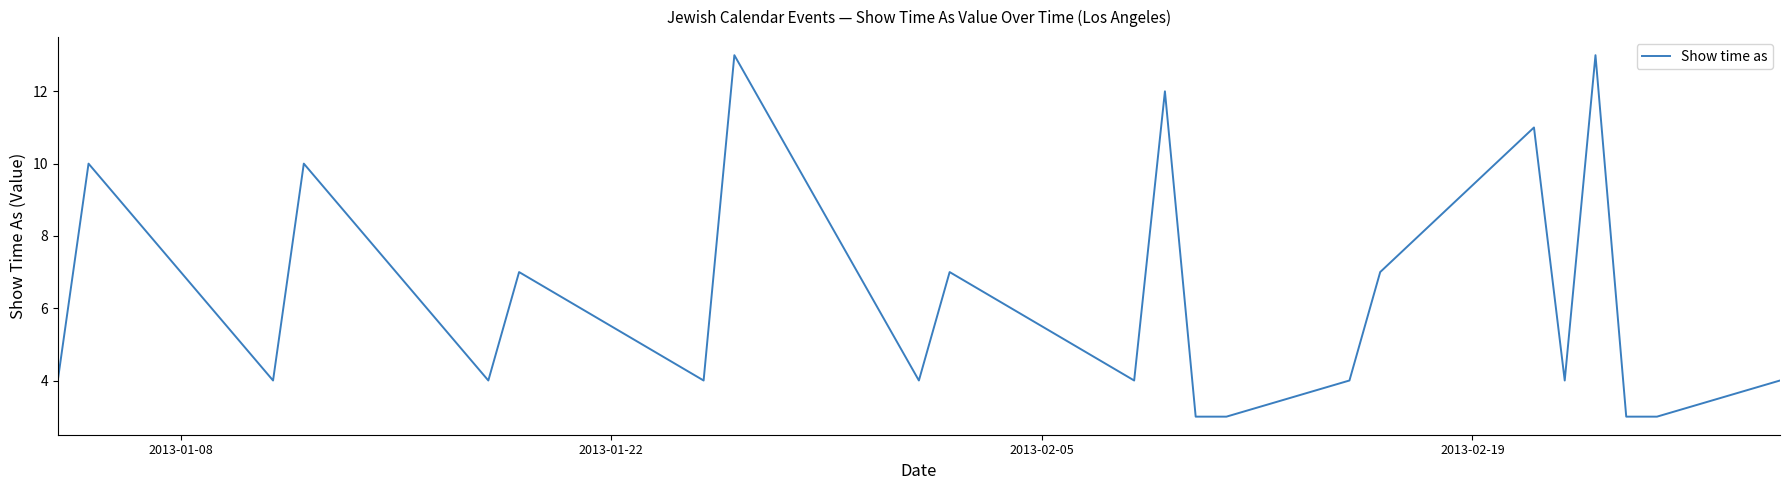

What is the maximum value shown in the chart?

13